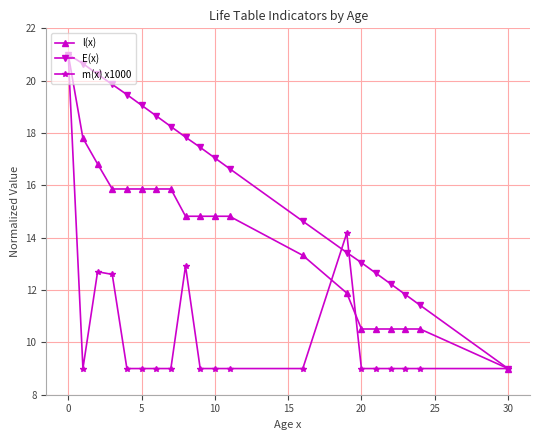

What is the minimum value shown in the chart?

9.0